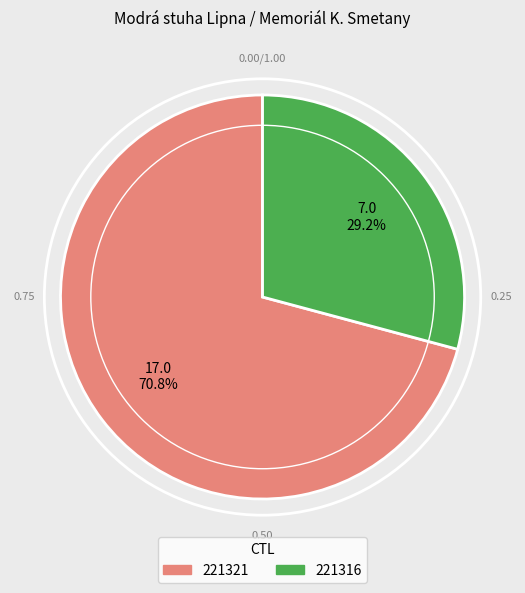

To the nearest percent, what portion does 221321 represent?

71%